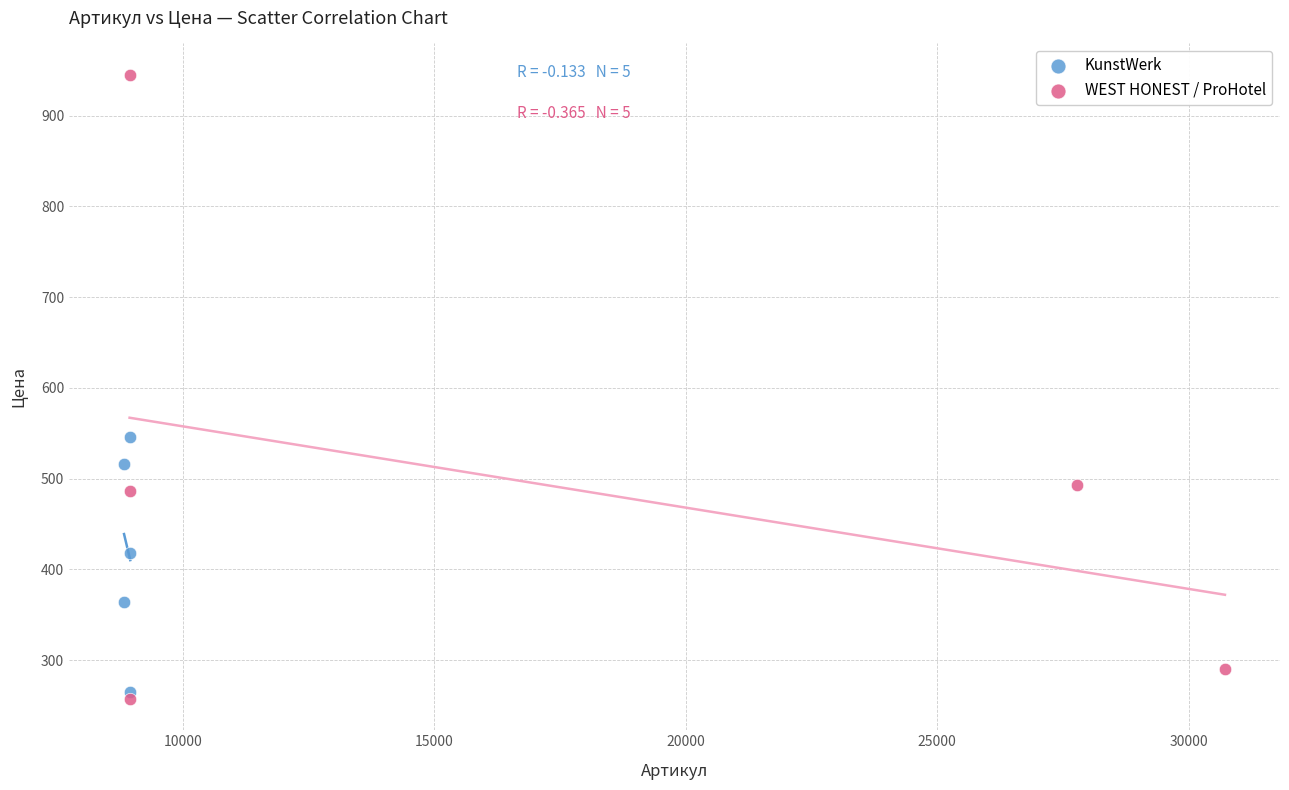

Which series has the largest Y range (max minus min)?

WEST HONEST / ProHotel